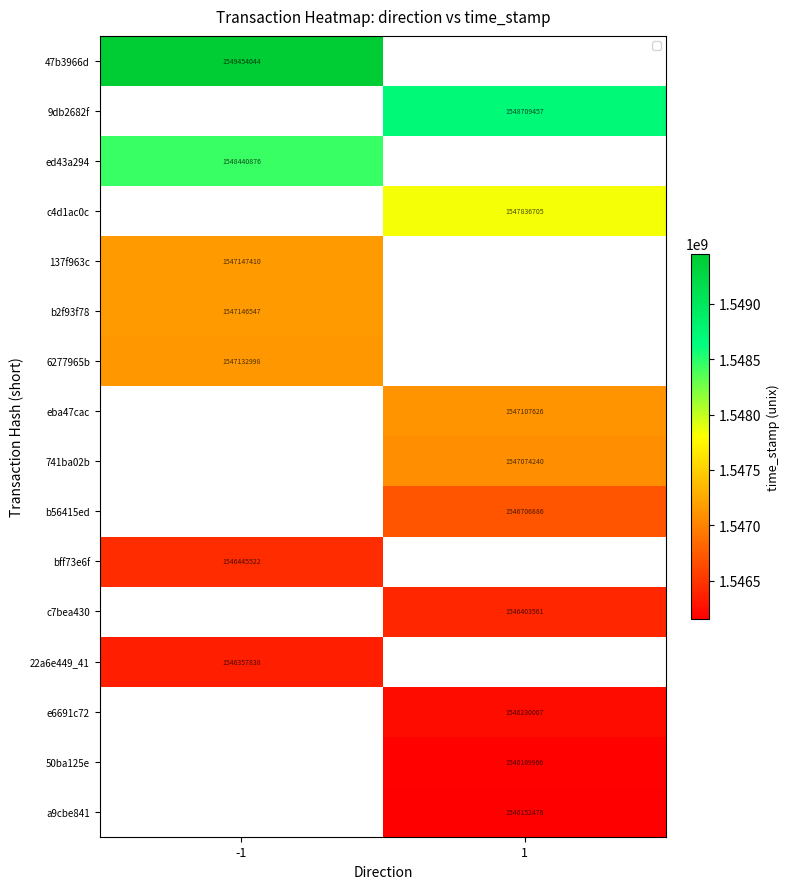

The c7bea430 series shows 2565488537.0 at 1. True or false?

False